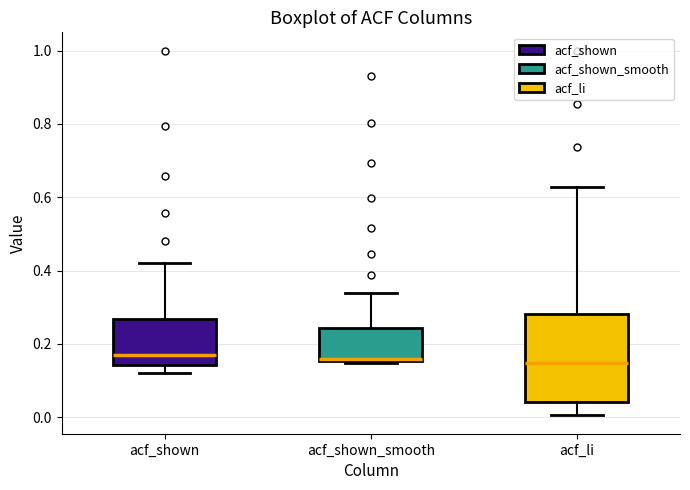

Where is the upper edge of the box for acf_shown_smooth on the y-axis? The values are not printed on the chart, so give them approximately, as read against the axis.

0.24